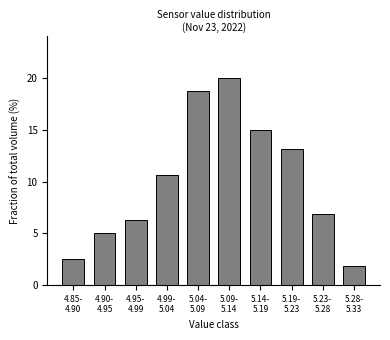

What is the greatest value displayed?

20.0